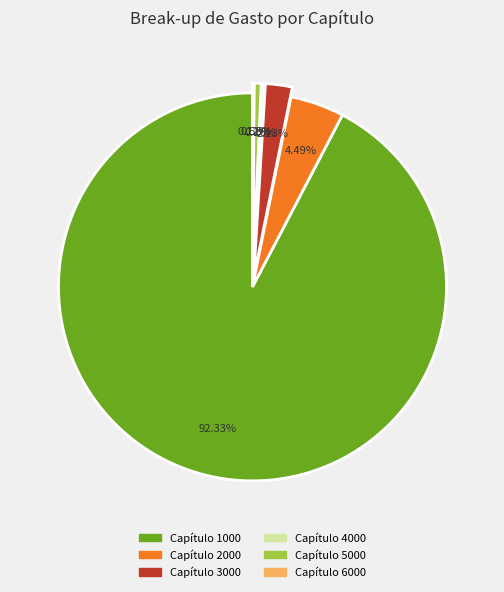

To the nearest percent, what is the difference between the largest and smallest slice percentages?

92%